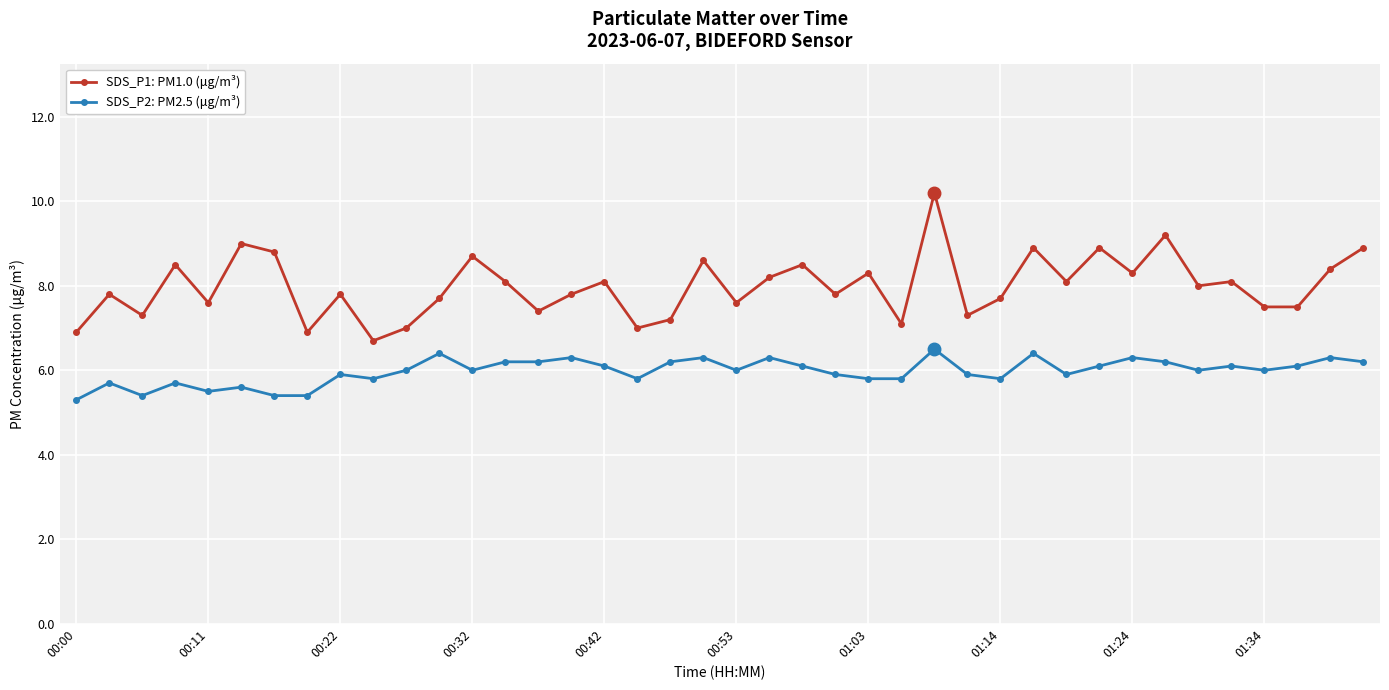

True or false: SDS_P1: PM1.0 (μg/m³) and SDS_P2: PM2.5 (μg/m³) intersect in this chart.

False